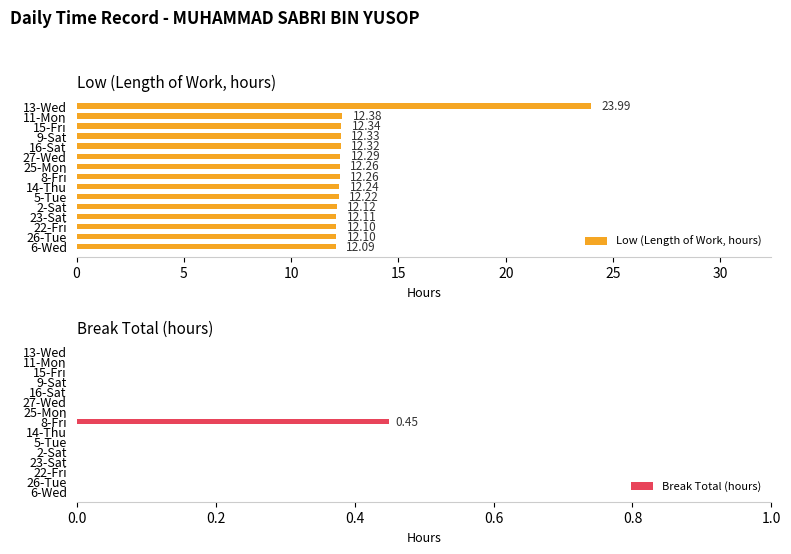

What is the sum of all Low (Length of Work, hours) values?

195.2